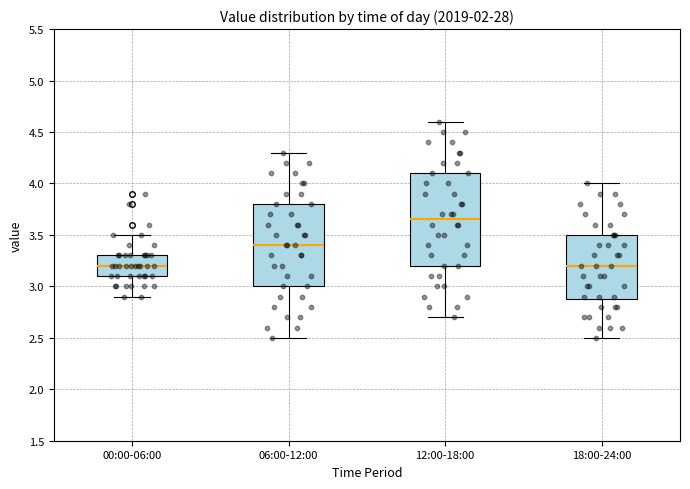

Reading left to right, read every box against the y-axis: the position of its median line, the range the box covers, and the ends of its whiskers. The values are not printed on the chart, so give them approximately, as read against the axis.

00:00-06:00: median 3.20, box 3.10 to 3.30, whiskers 2.90 to 3.50
06:00-12:00: median 3.40, box 3.00 to 3.80, whiskers 2.50 to 4.30
12:00-18:00: median 3.65, box 3.20 to 4.10, whiskers 2.70 to 4.60
18:00-24:00: median 3.20, box 2.90 to 3.50, whiskers 2.50 to 4.00